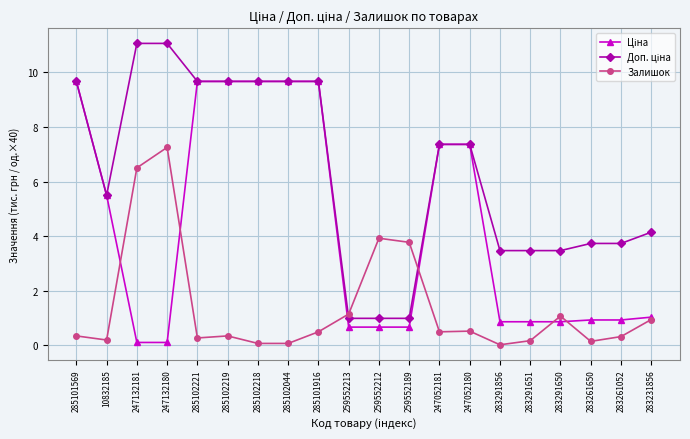

What is the label of the 8th point from the left?

285102044